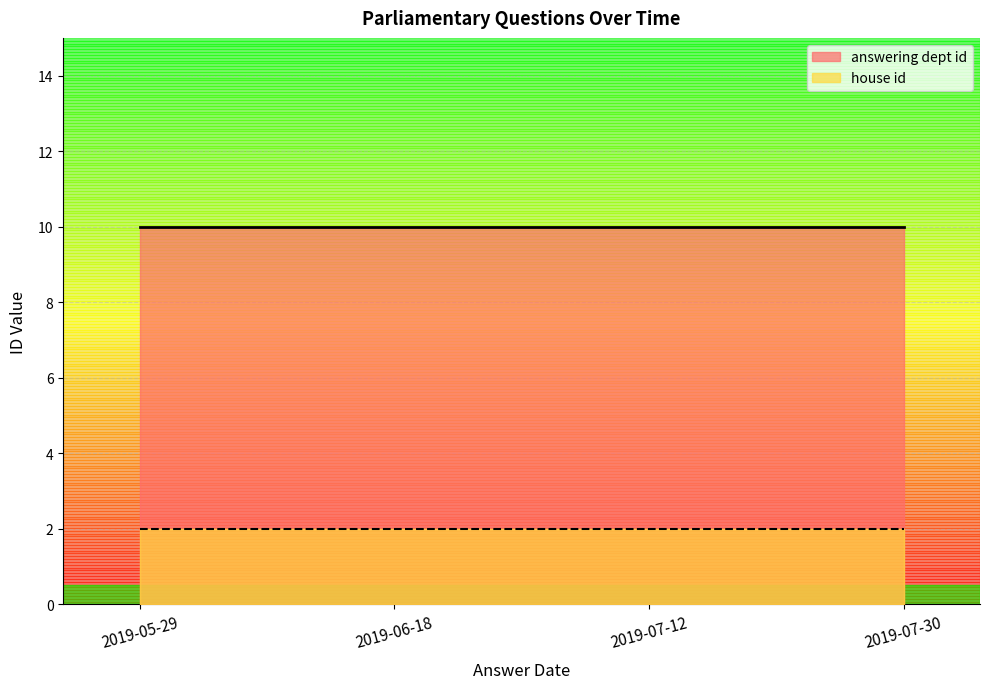

How many lines are shown in the chart?

2